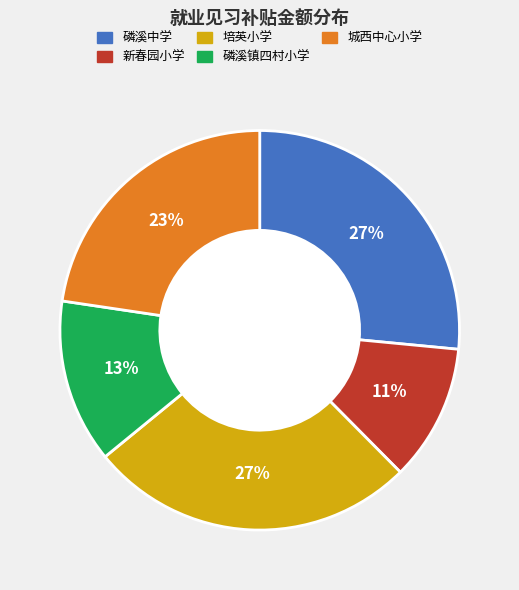

To the nearest percent, what is the average slice percentage?

20%